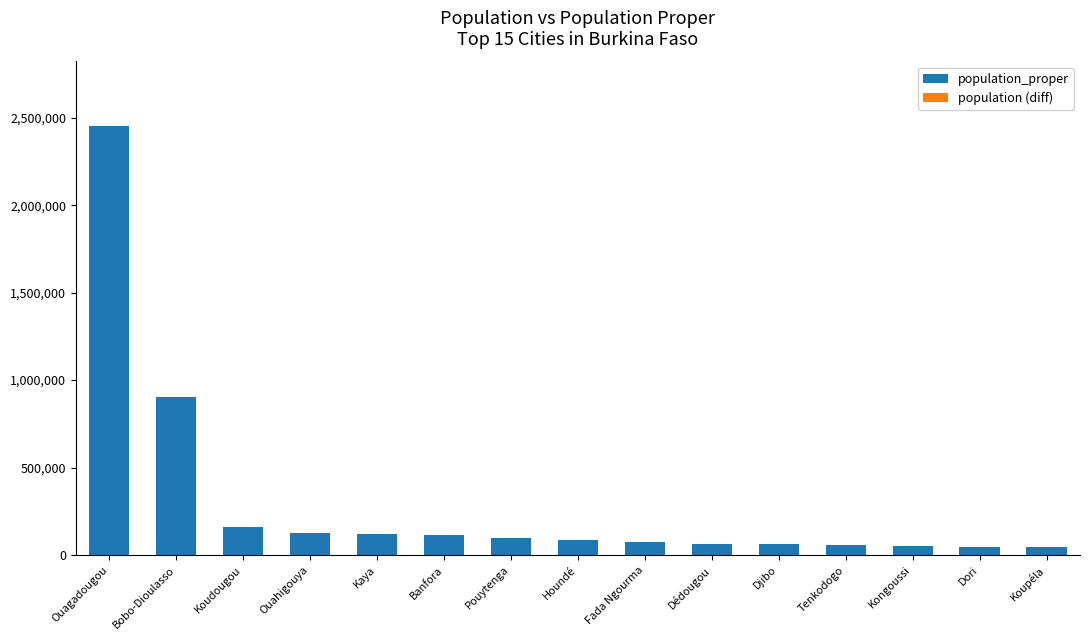

Which category has the highest value across all series?

Ouagadougou